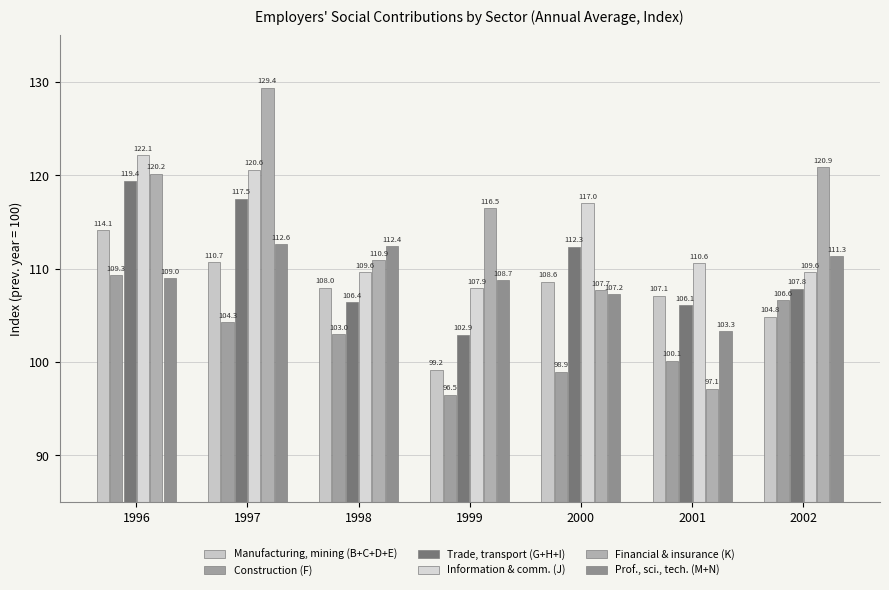

Which series has the largest range (max minus min)?

Financial & insurance (K)